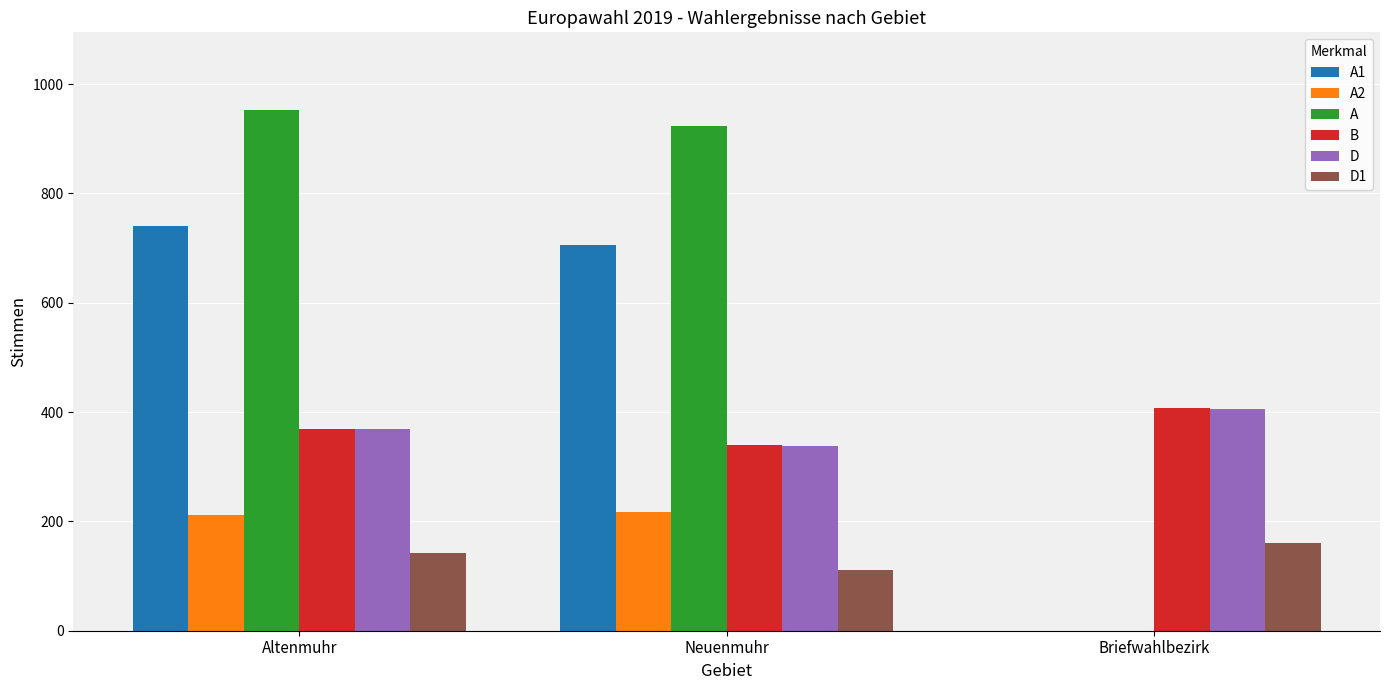

Reading right to left, what are all the values shown in this chart?

A1: 0	706	741
A2: 0	217	211
A: 0	923	952
B: 407	340	369
D: 405	338	369
D1: 161	111	142